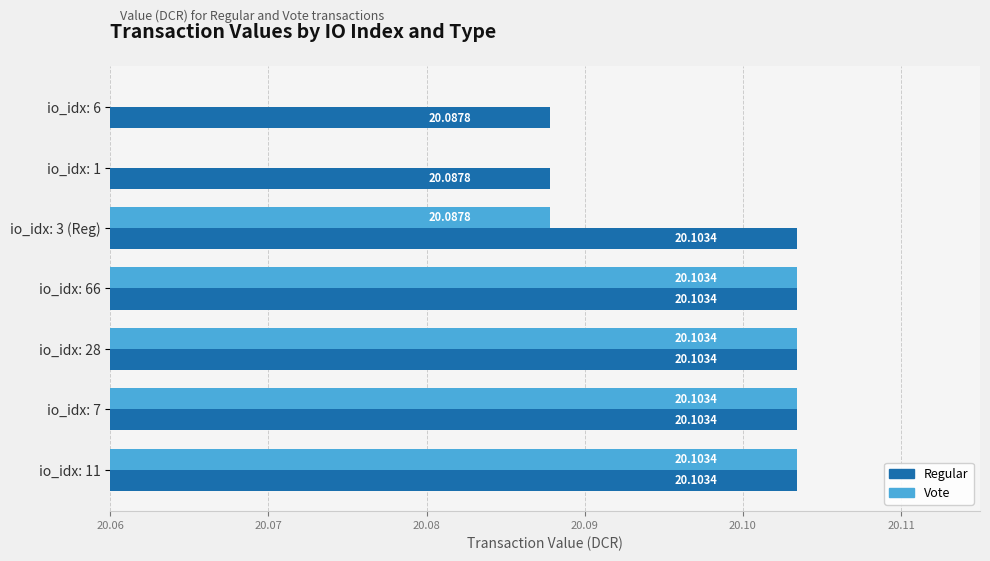

What is the difference between the maximum and minimum values in the Vote series?

20.1